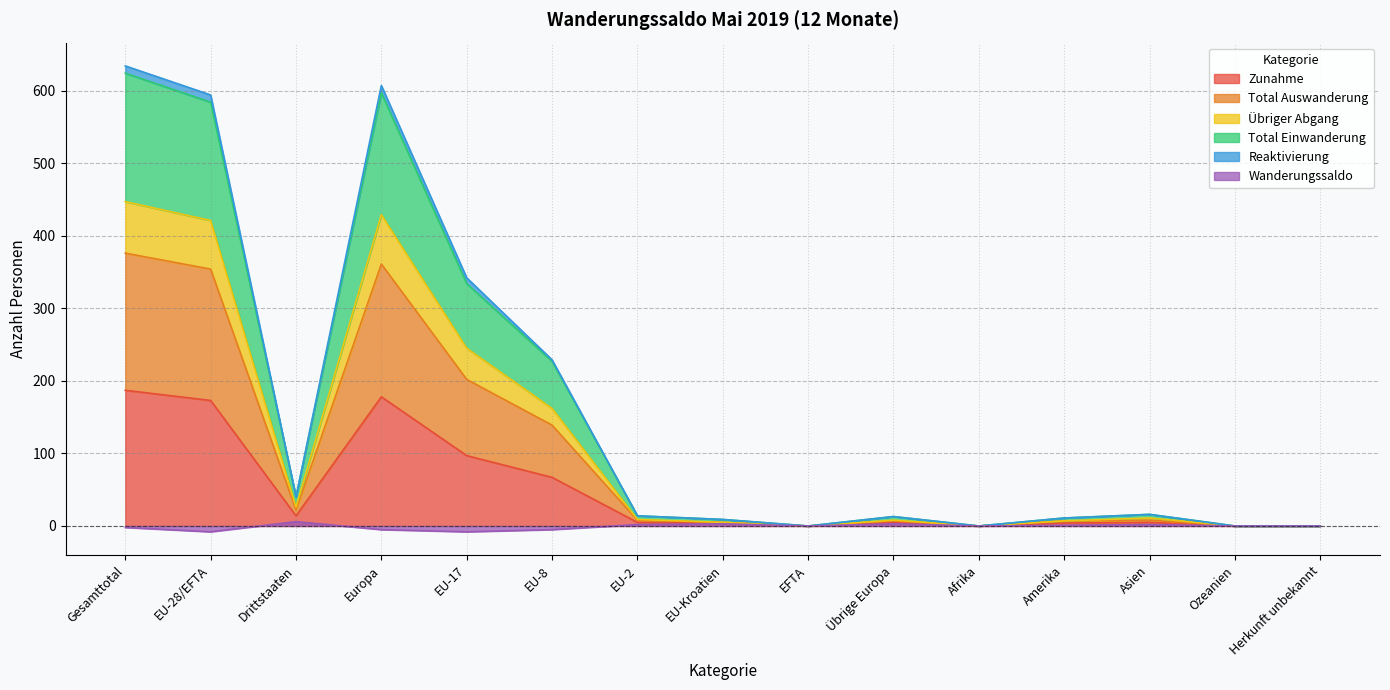

What is the sum of the Zunahme values at Amerika and EFTA?

4